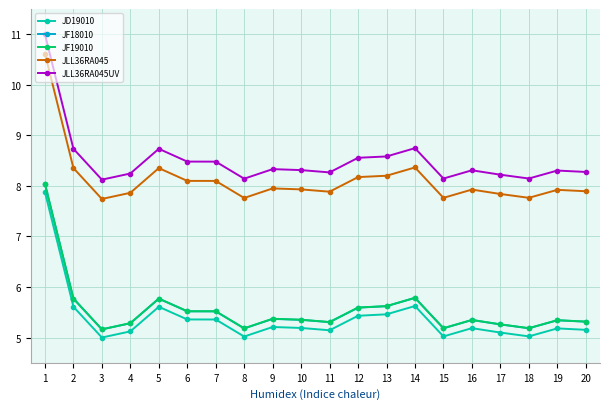

The value of JLL36RA045 at 19 is 7.9. True or false?

True